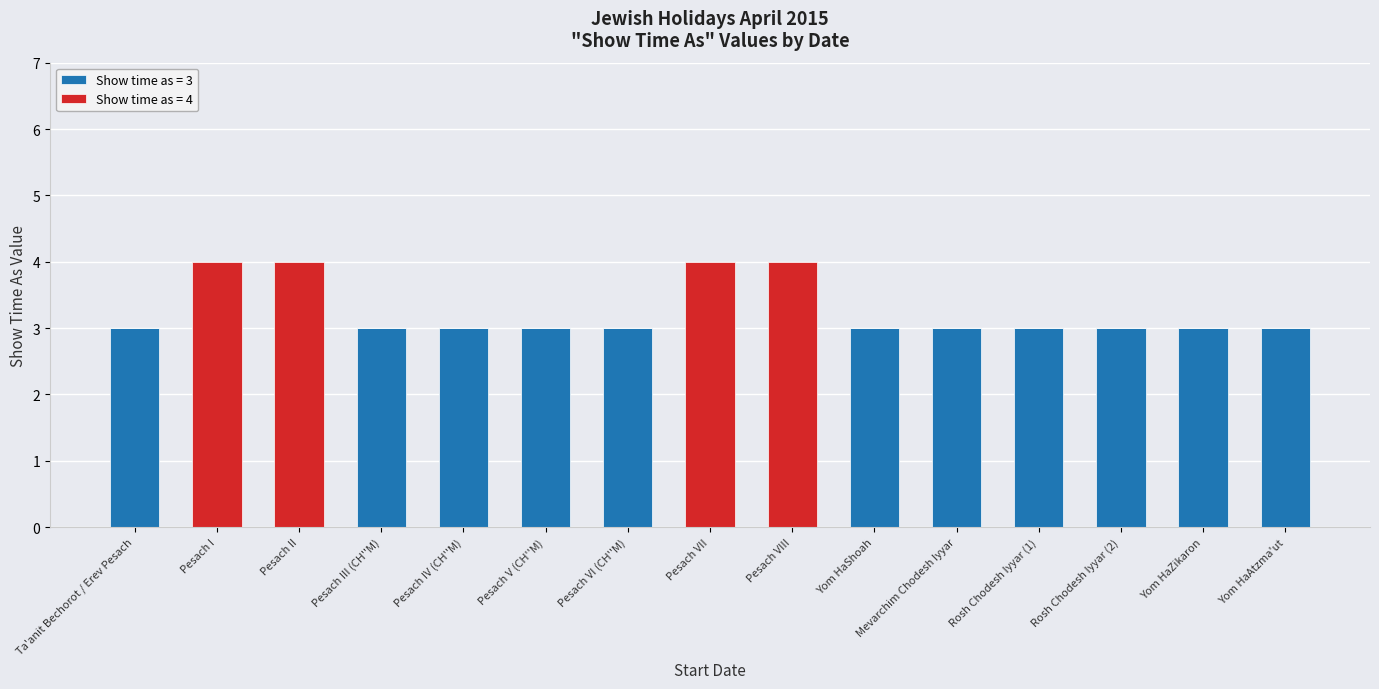

What is the total value across all series at Pesach II?

4